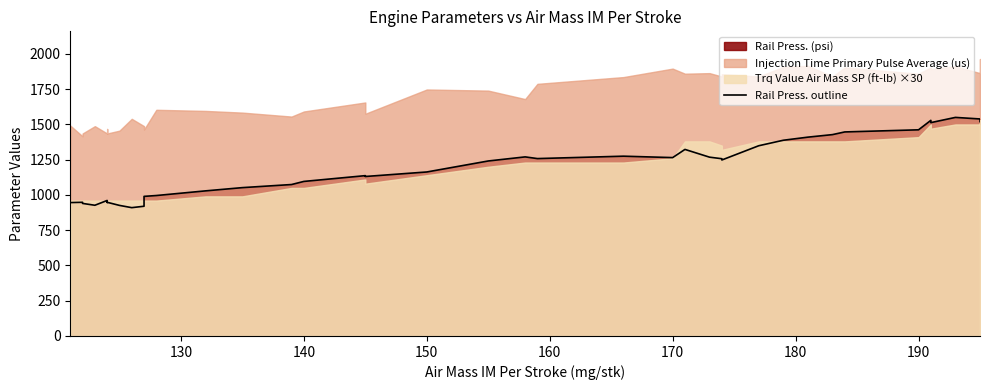

How many data points does each series have?

40